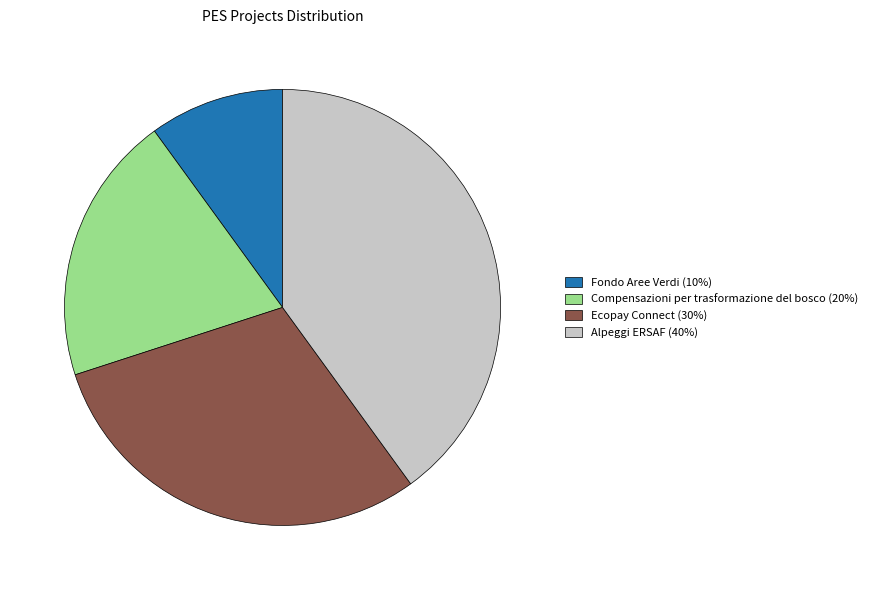

Count the number of slices in the pie.

4